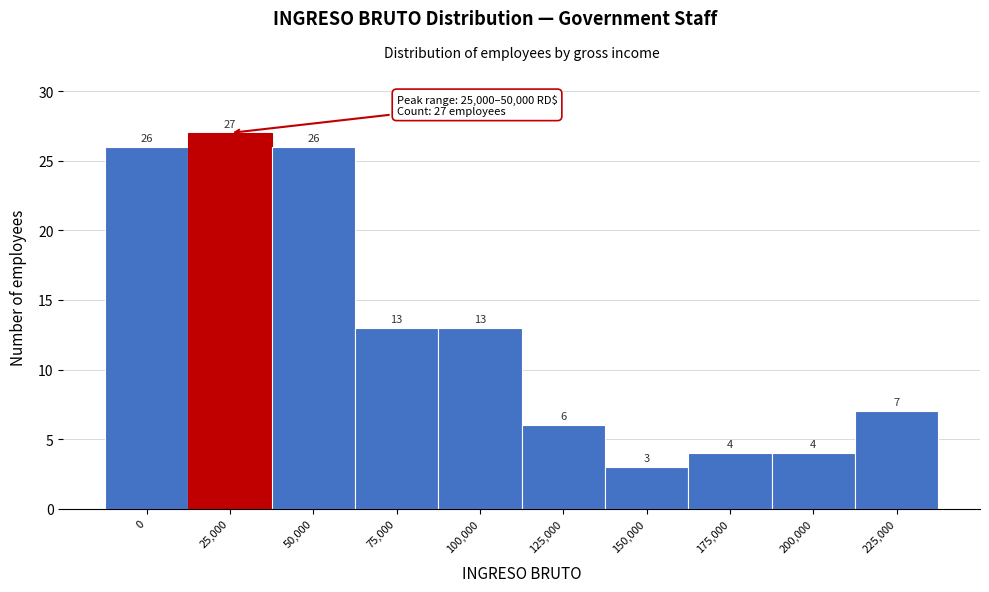

Reading right to left, extract all data points from this chart.

7	4	4	3	6	13	13	26	27	26